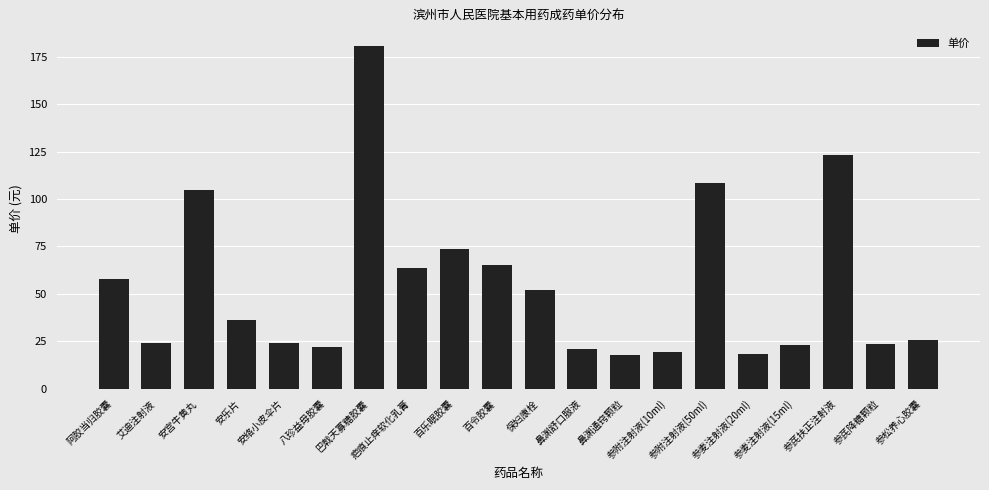

How many bars are there in total?

20